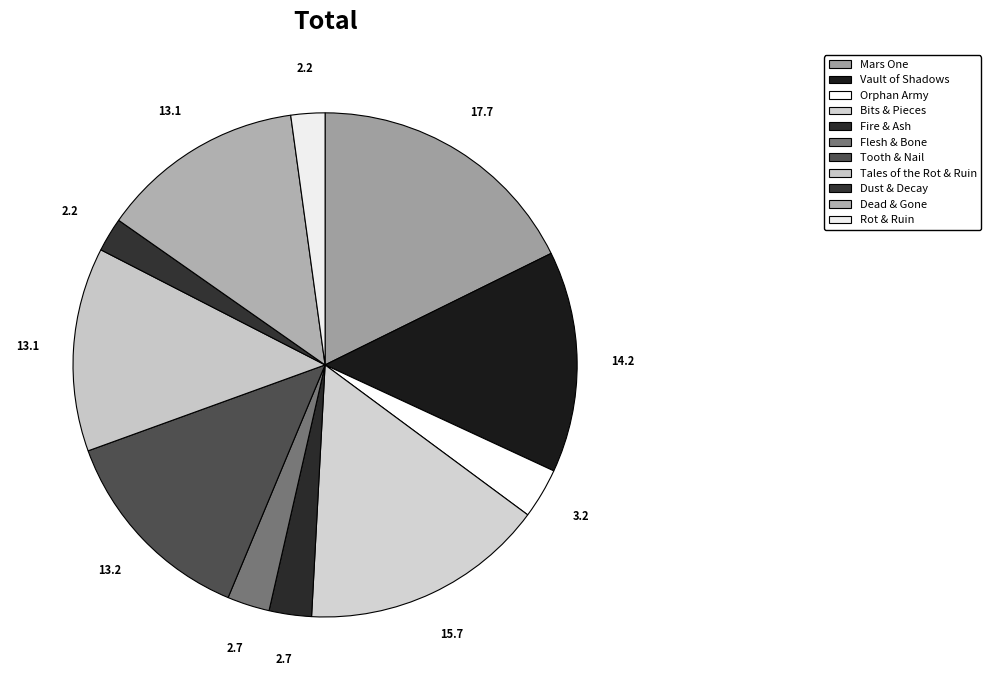

How many slices are in this pie chart?

11